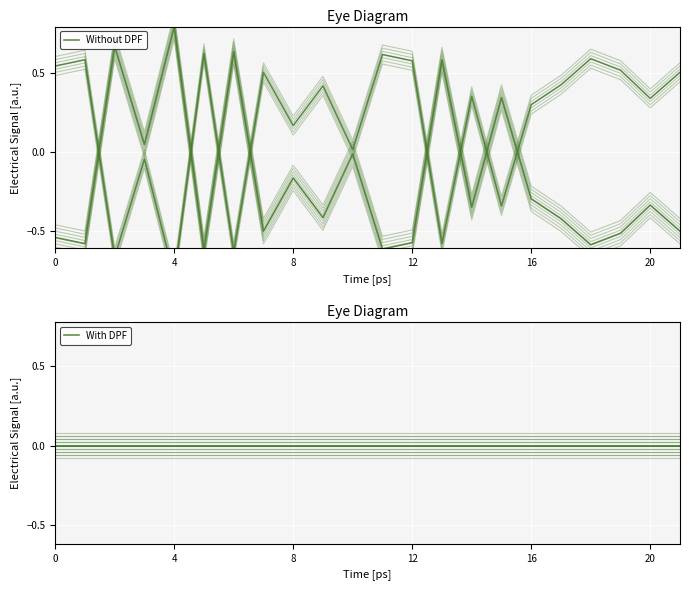

True or false: With DPF has more than 1 points higher than both neighbors.

False